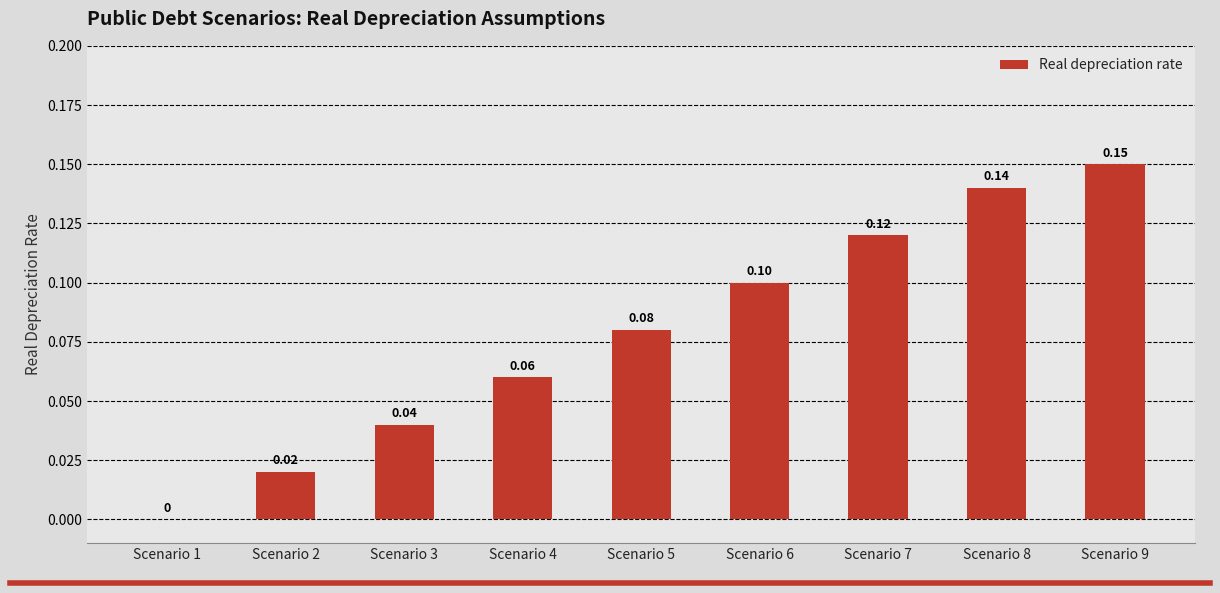

Between Scenario 3 and Scenario 7, which is larger?

Scenario 7